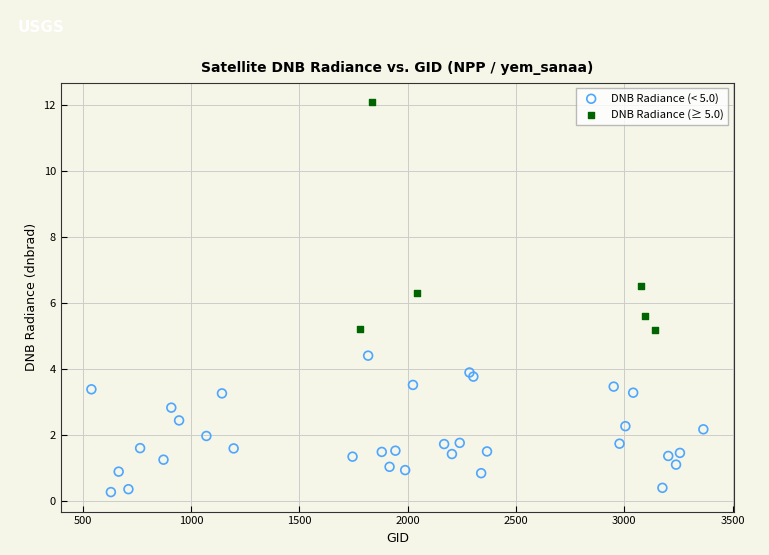

Which series contains the lowest Y value?

DNB Radiance (< 5.0)